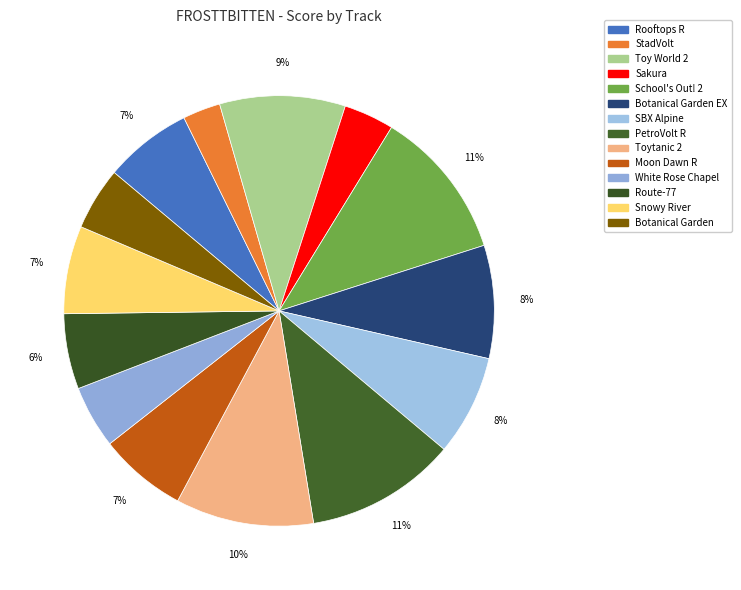

To the nearest percent, what is the difference between the largest and smallest slice percentages?

8%